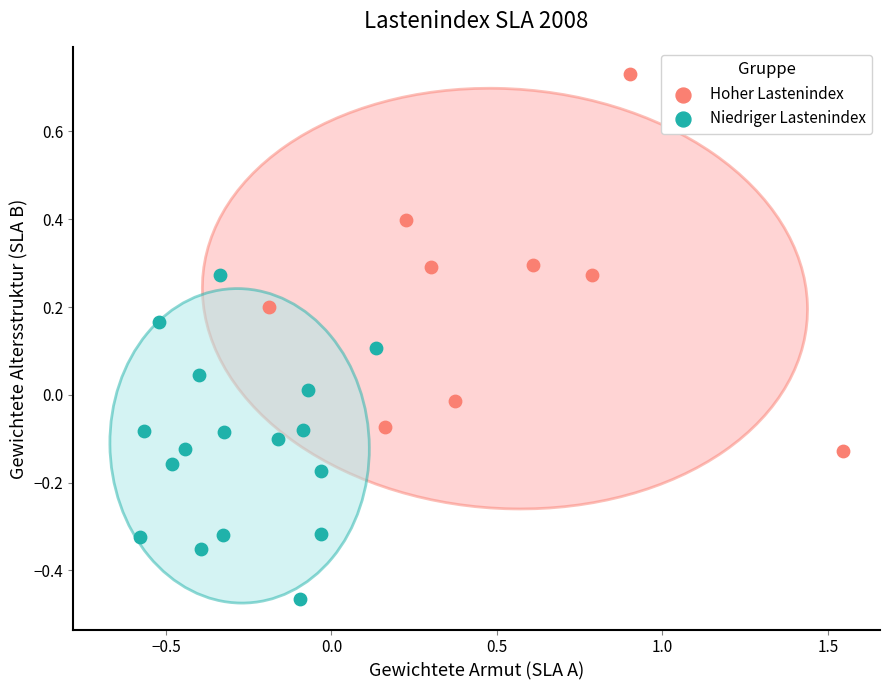

Which series reaches the maximum Y coordinate?

Hoher Lastenindex